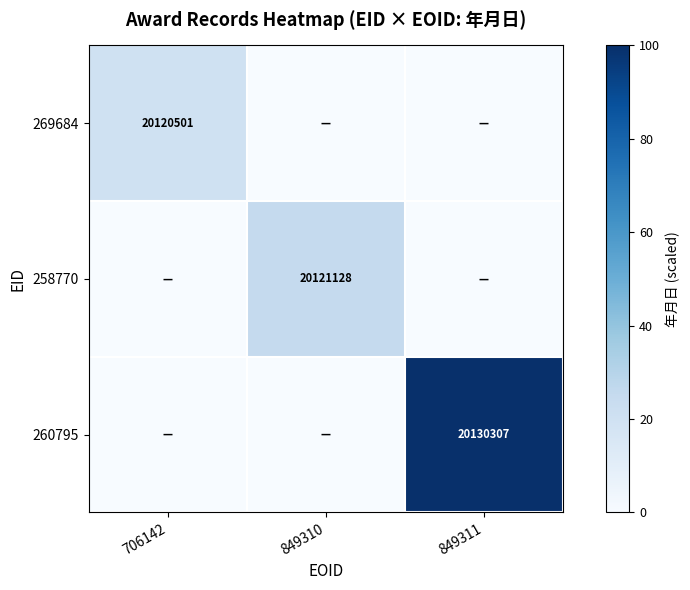

Is it true that 258770 equals 0.0 at 849311?

True